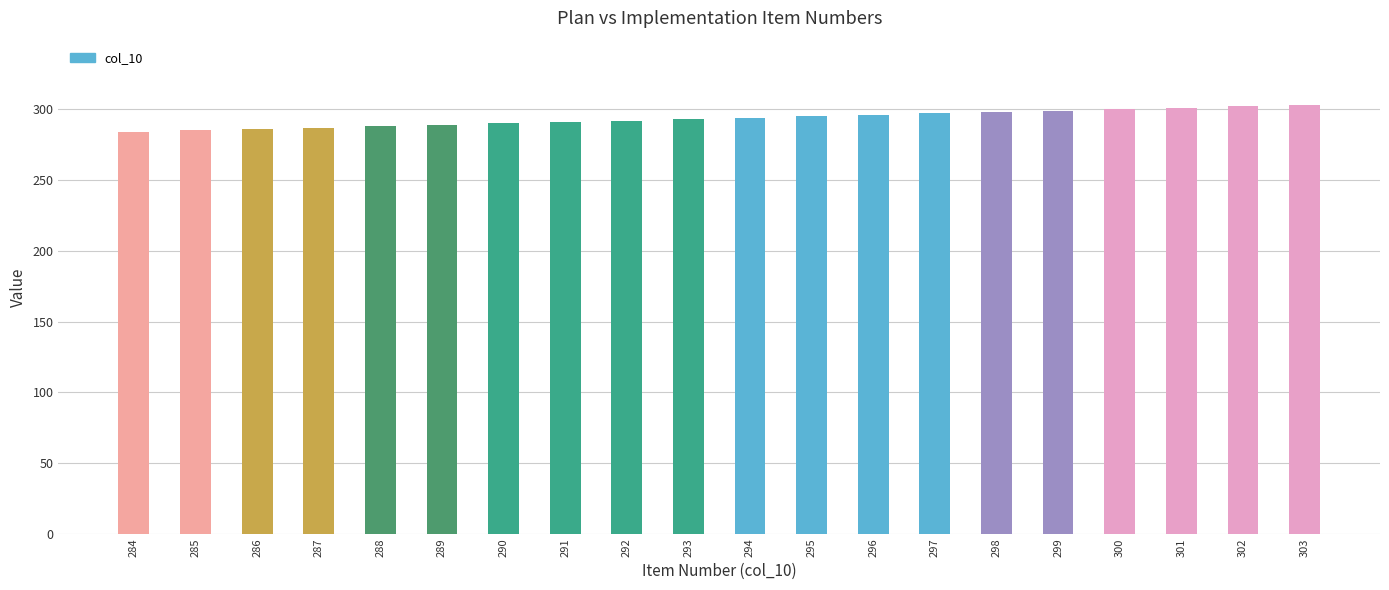

Are the bars grouped side by side (vs. stacked)?

No